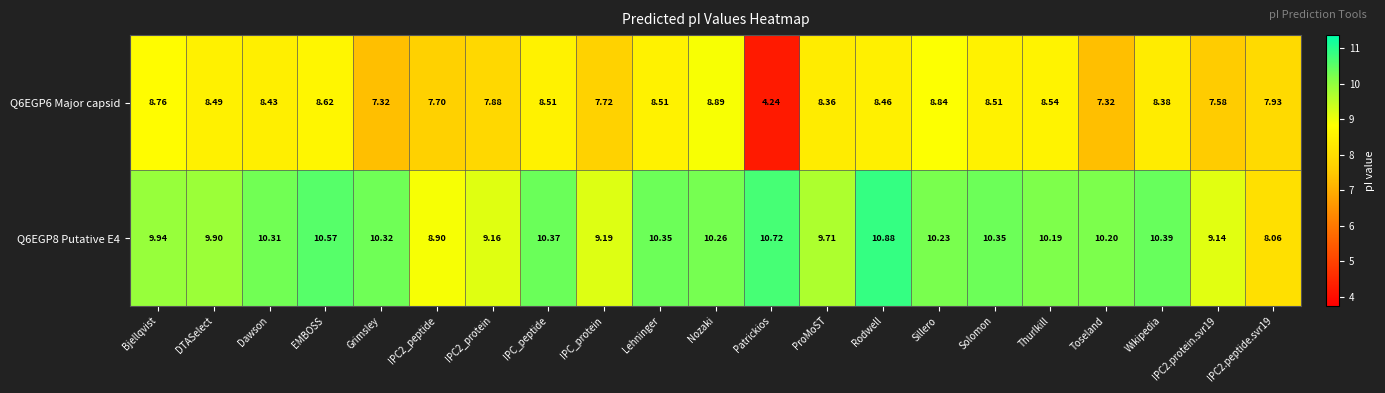

At which label does Q6EGP6 Major capsid reach its peak?

Nozaki